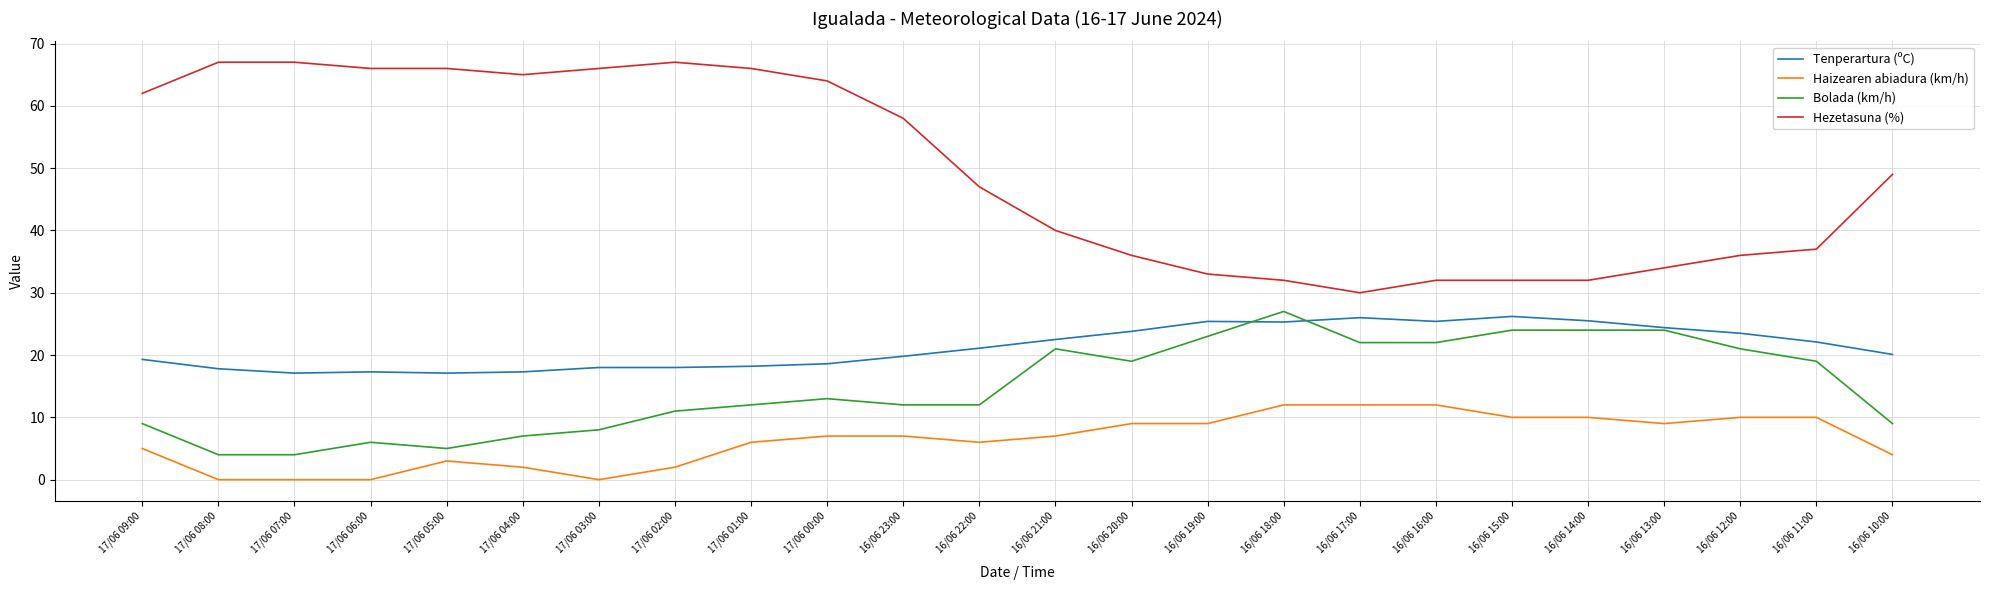

Rank the series at 16/06 16:00 from lowest to highest value.

Haizearen abiadura (km/h), Bolada (km/h), Tenperartura (ºC), Hezetasuna (%)